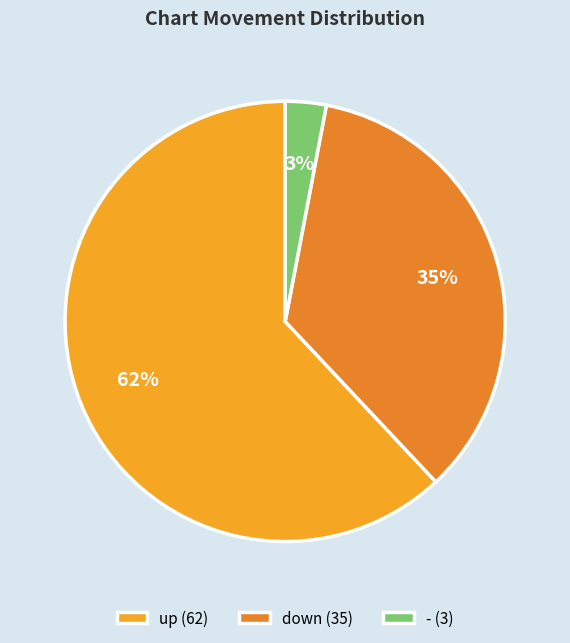

How many segments does this pie chart have?

3